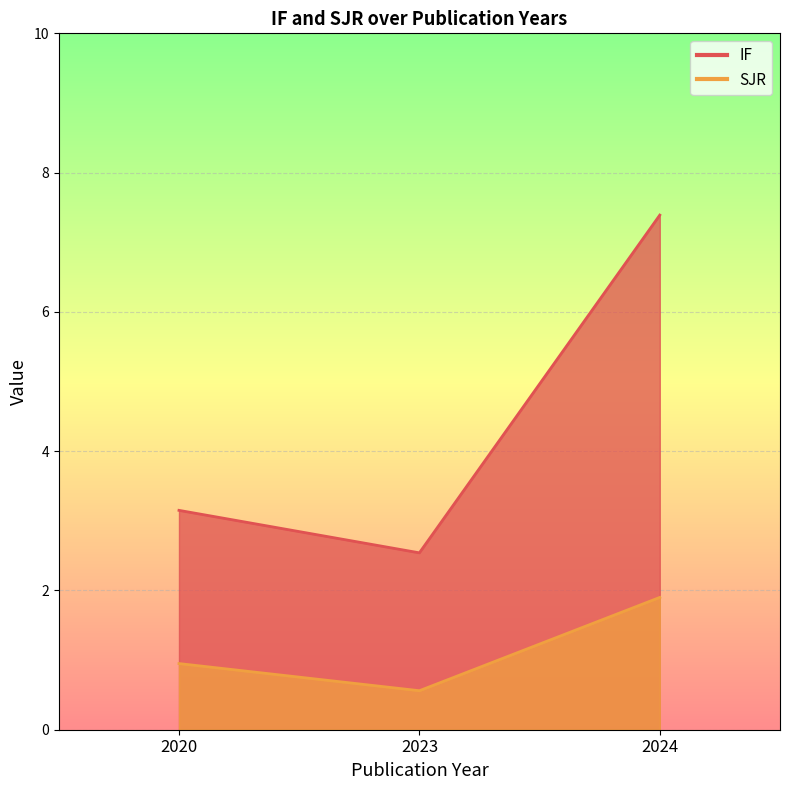

How many series are shown in this chart?

2